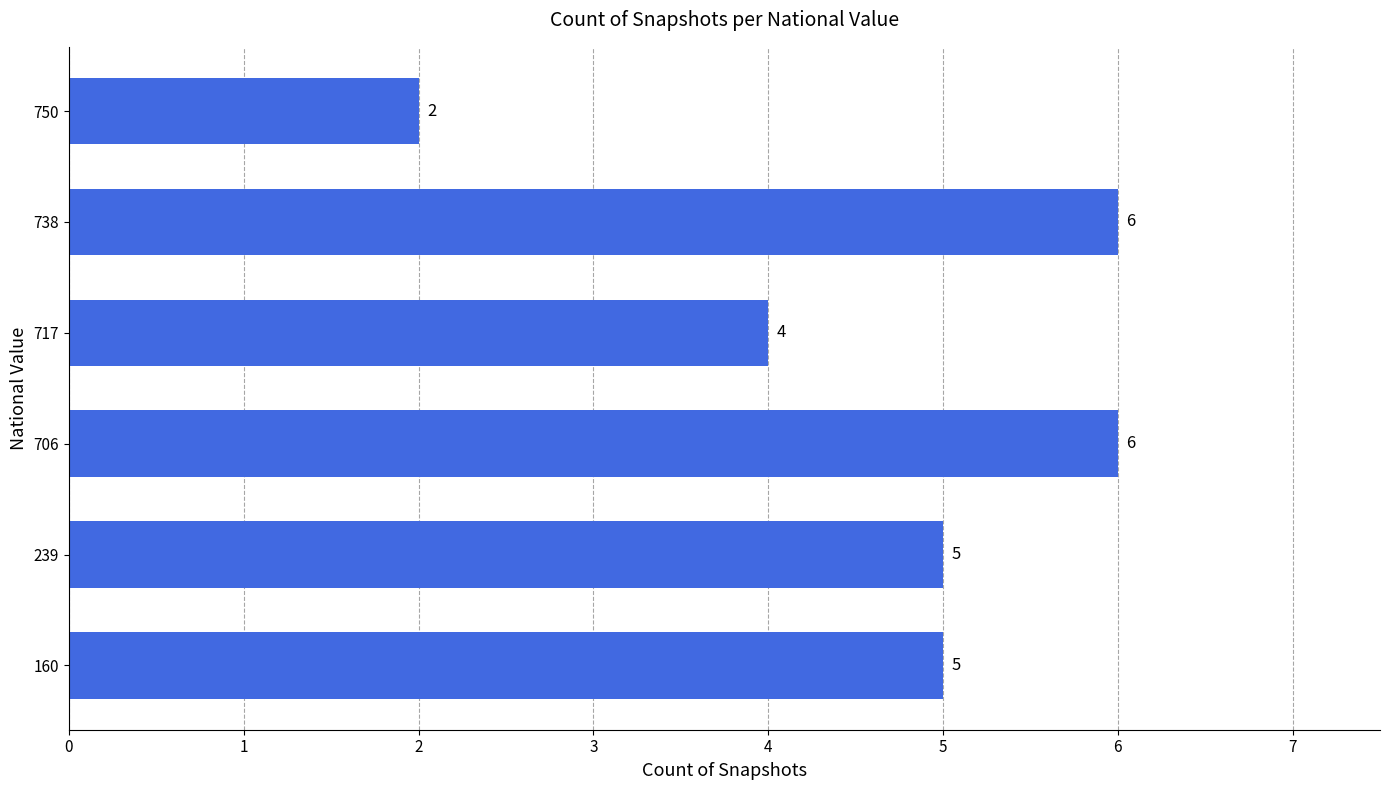

What is the change in value from 717 to 738?

+2